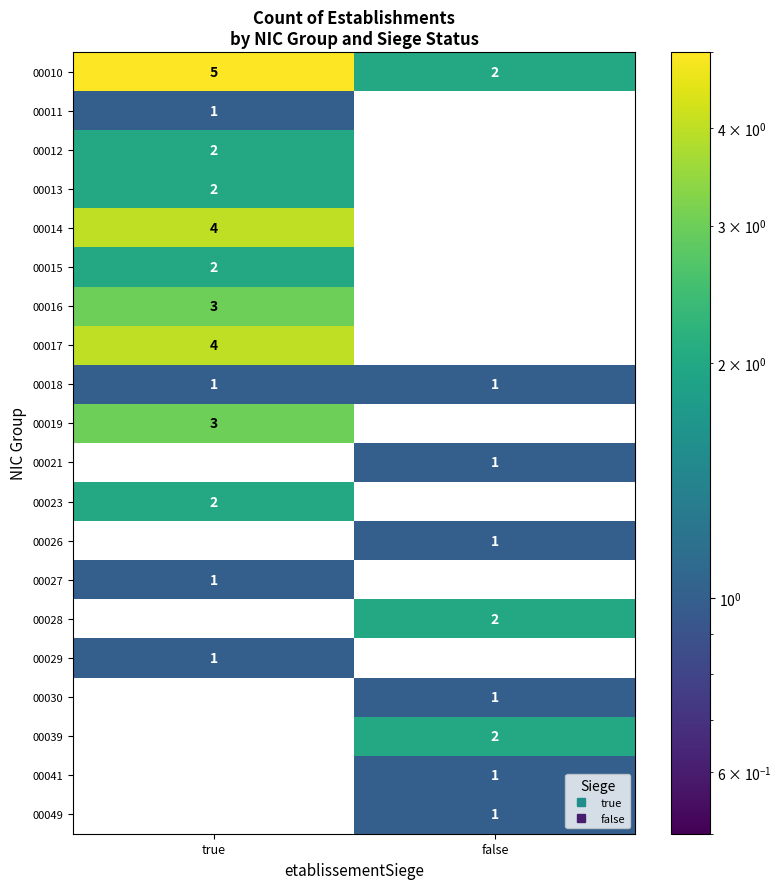

What is the sum of the 00016 values at true and false?

3